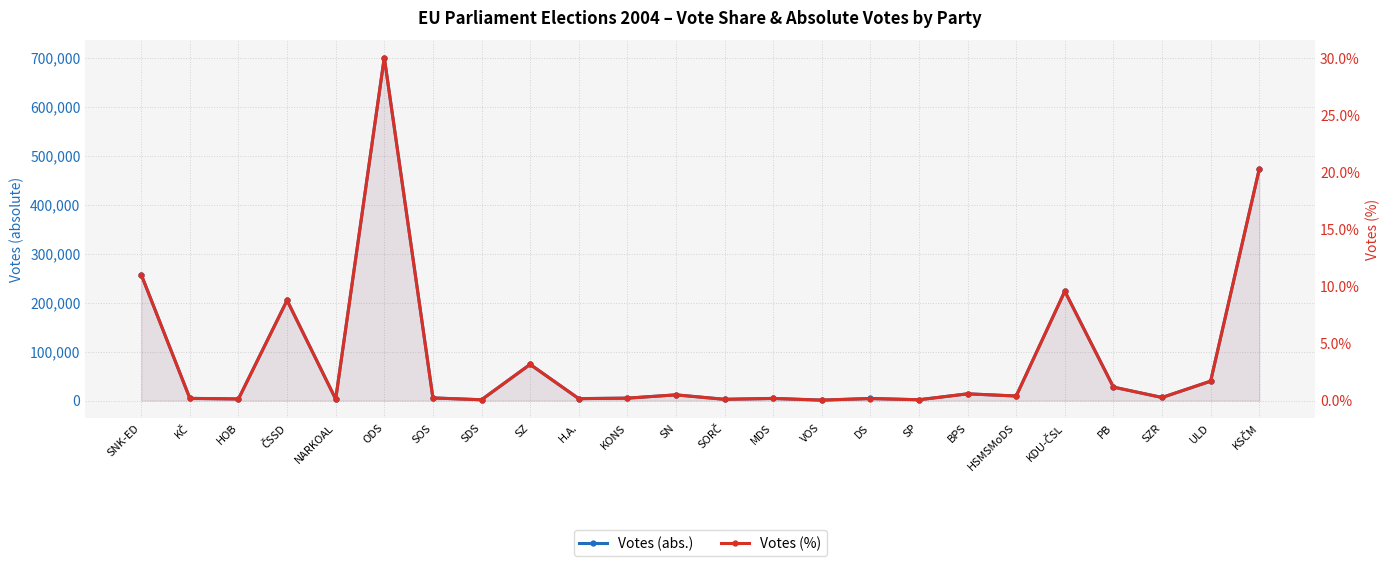

True or false: Votes (abs.) and Votes (%) intersect in this chart.

False